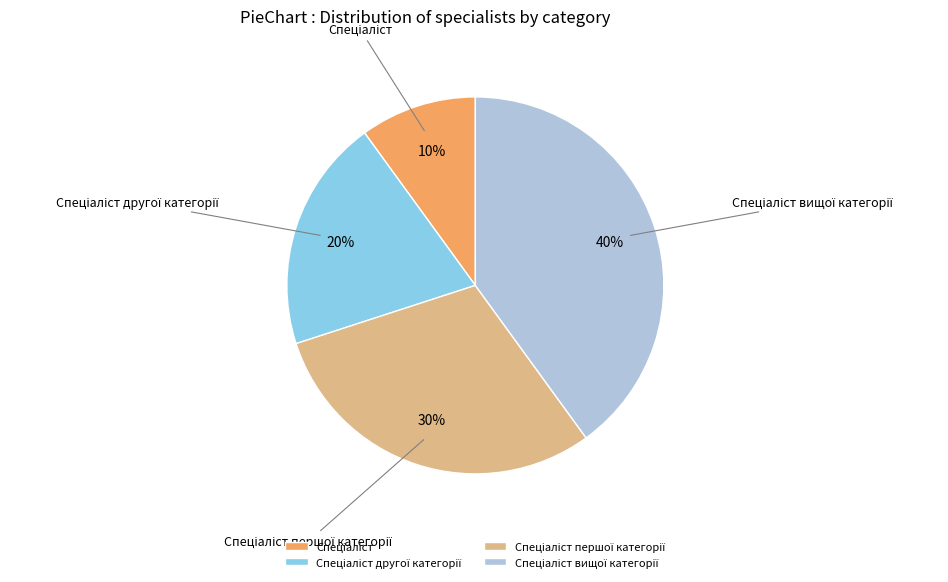

To the nearest percent, what is the difference between the largest and smallest slice percentages?

30%